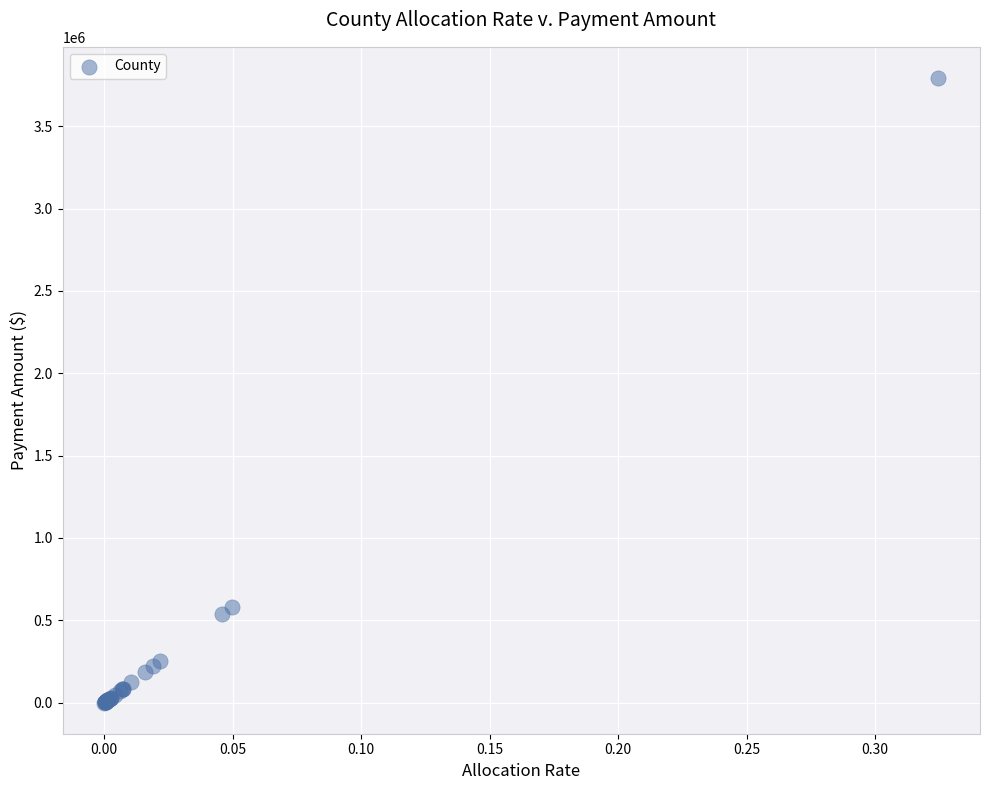

What Y value in the scatter plot is closest to 1896747?

580952.2